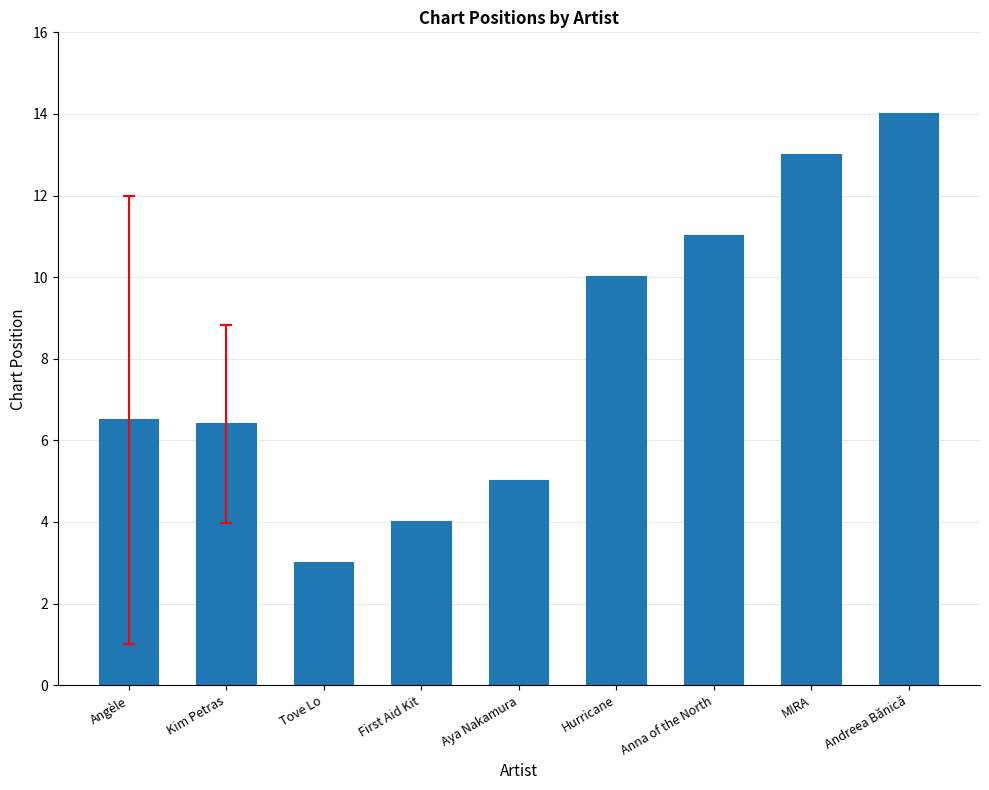

What is the difference between the second highest and minimum values?

10.0